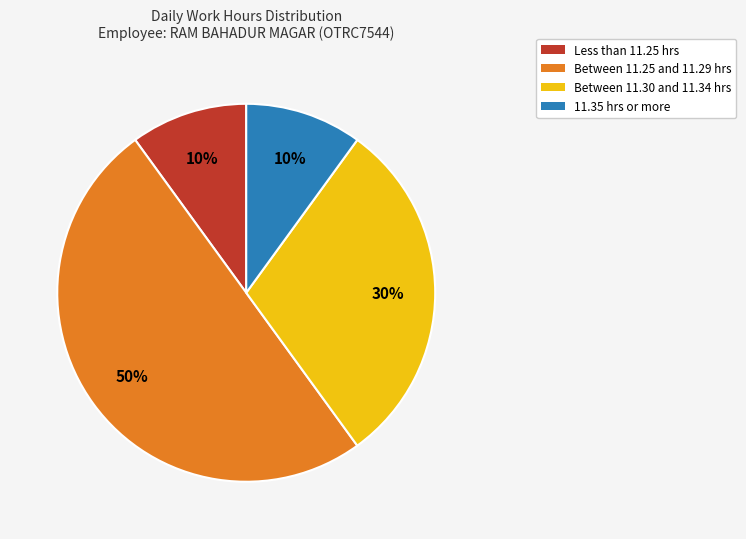

Is Between 11.30 and 11.34 hrs the majority of the pie?

No